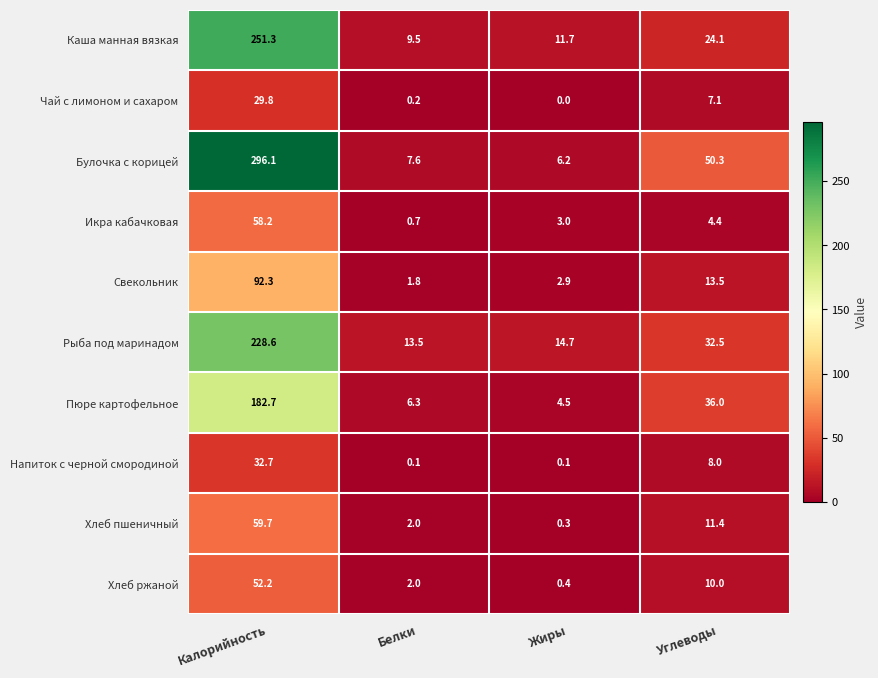

At which category is the sum across all series the highest?

Калорийность